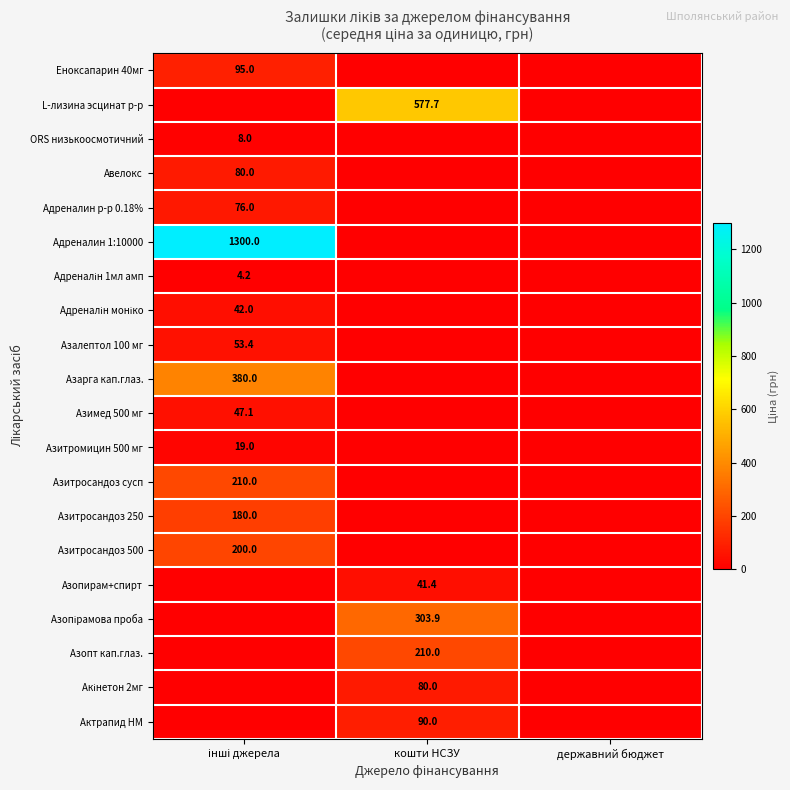

Read the Азопт кап.глаз. value at кошти НСЗУ.

210.0